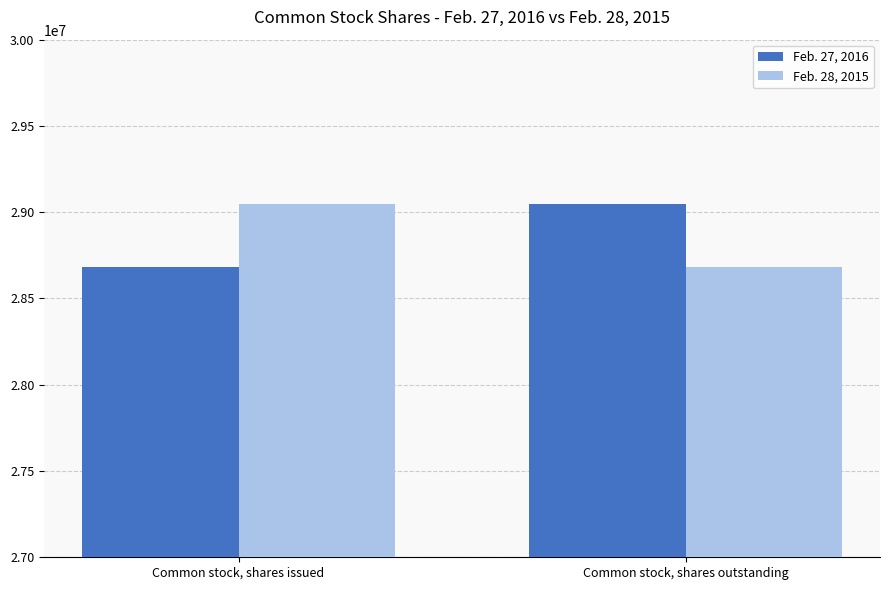

What is the total value across all series at Common stock, shares outstanding?

57733479